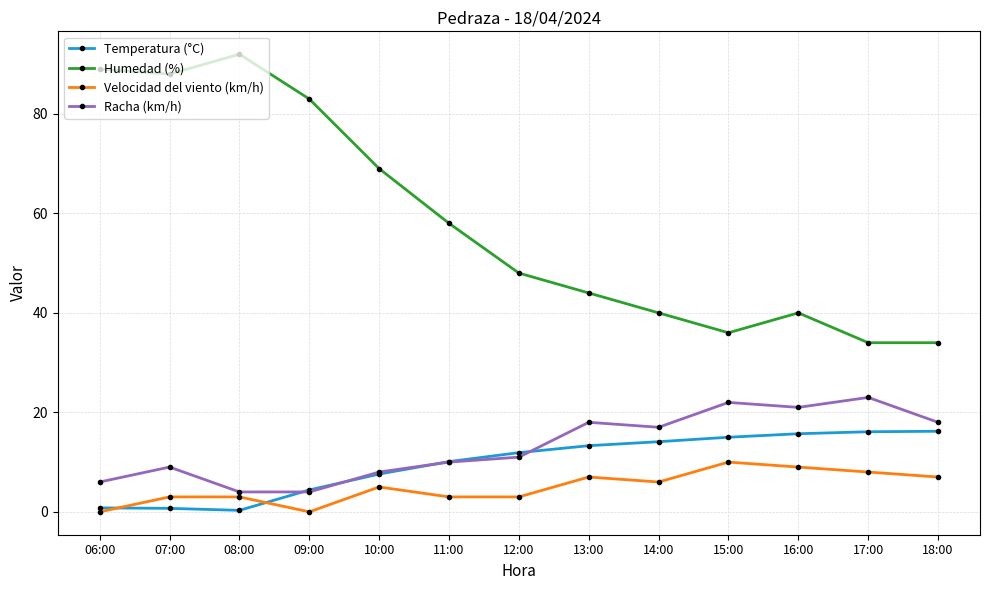

What is the label of the 2nd point from the right?

17:00